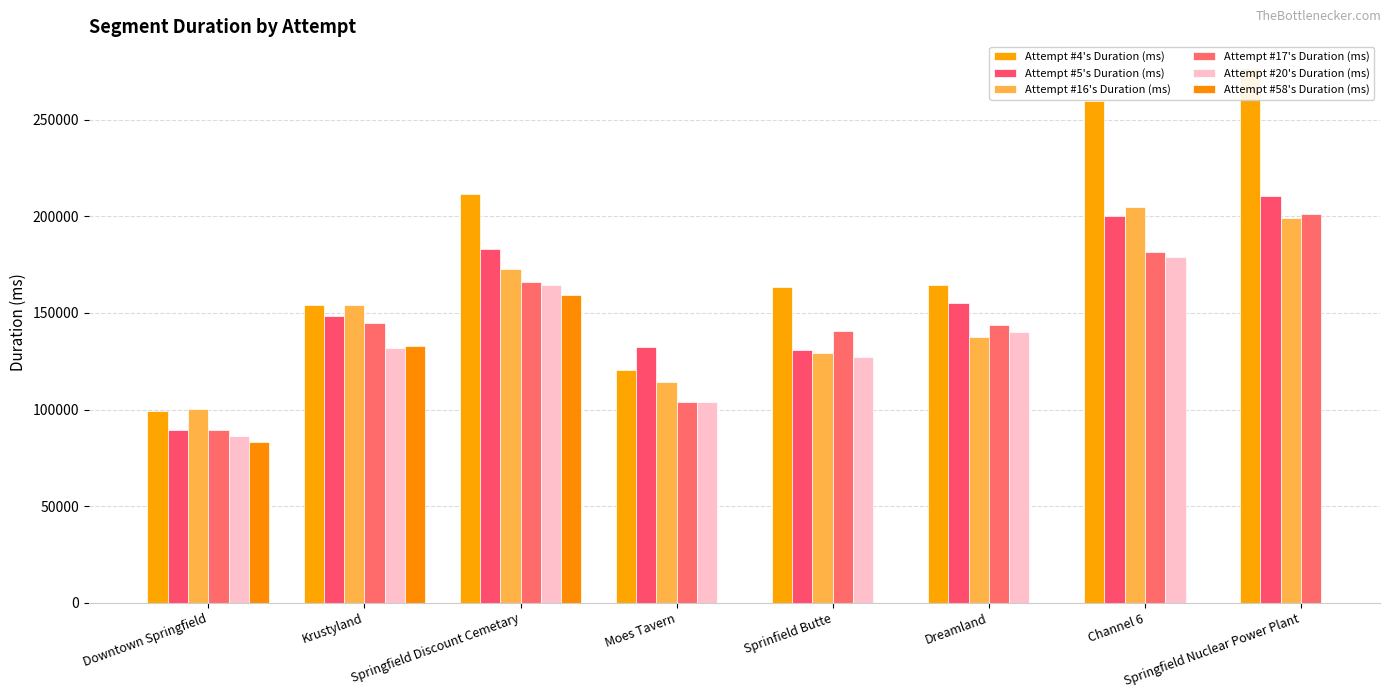

Where does the Attempt #5's Duration (ms) series first go above 155241?

Springfield Discount Cemetary